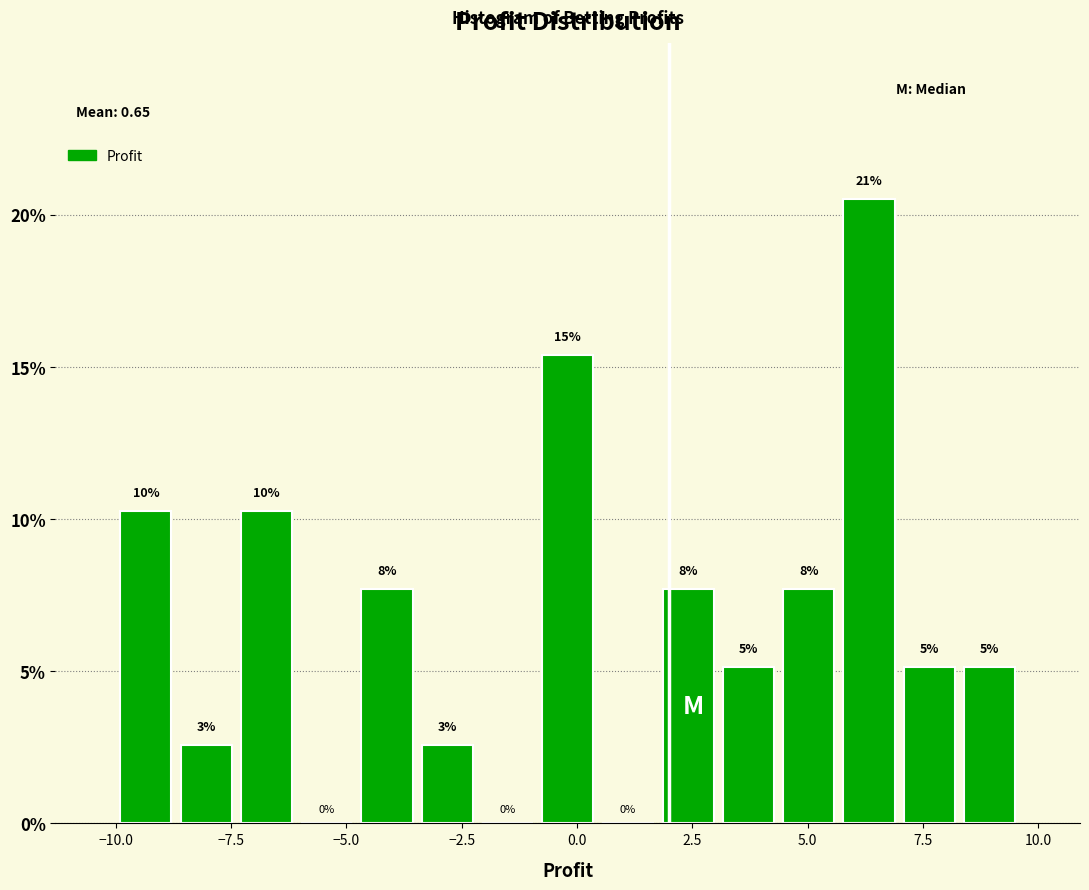

Read against the x-axis, roughly where is the centre of the tallest bar?

6.5